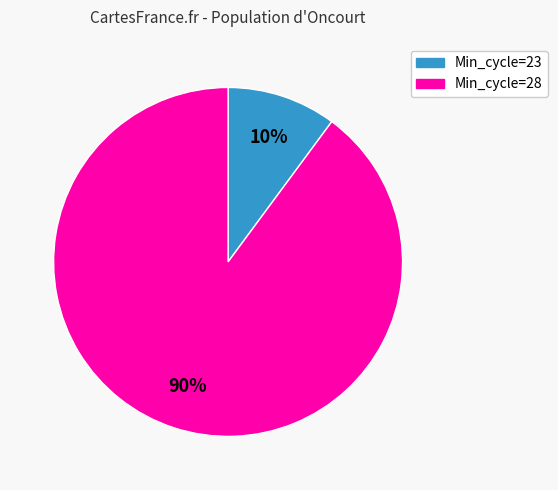

How many slices are in this pie chart?

2